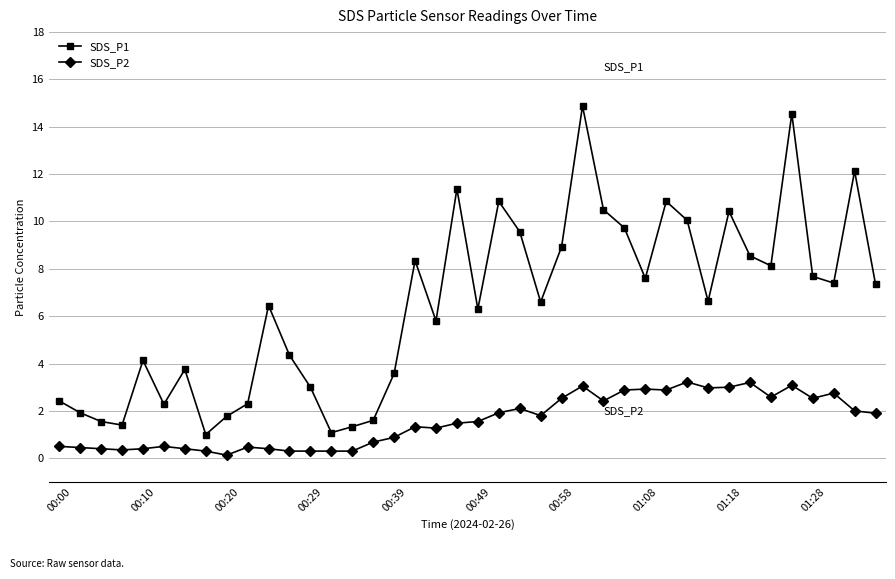

Rank the series by their average value, from highest to lowest.

SDS_P1, SDS_P2